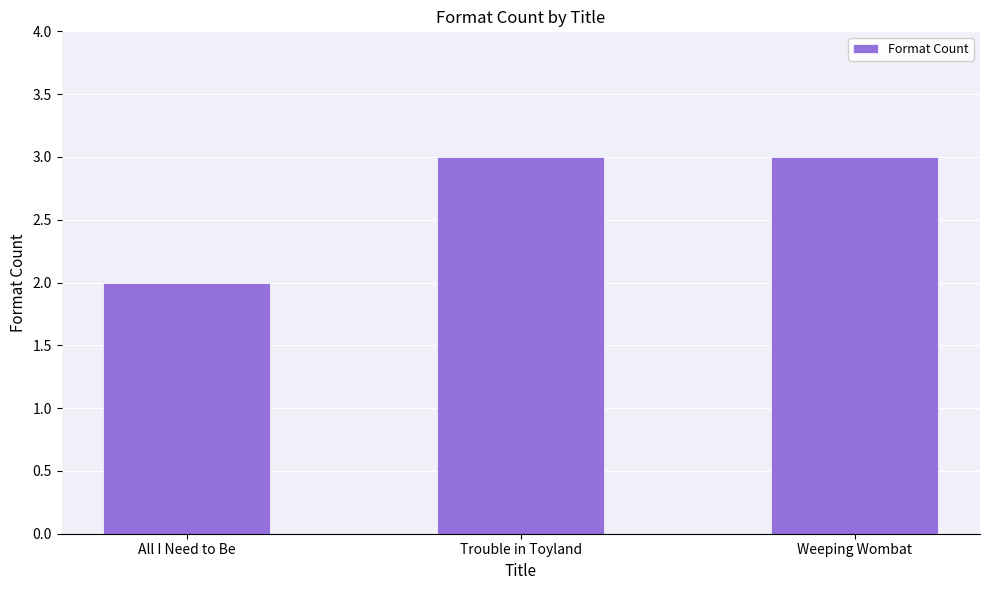

What position from the right is All I Need to Be?

3